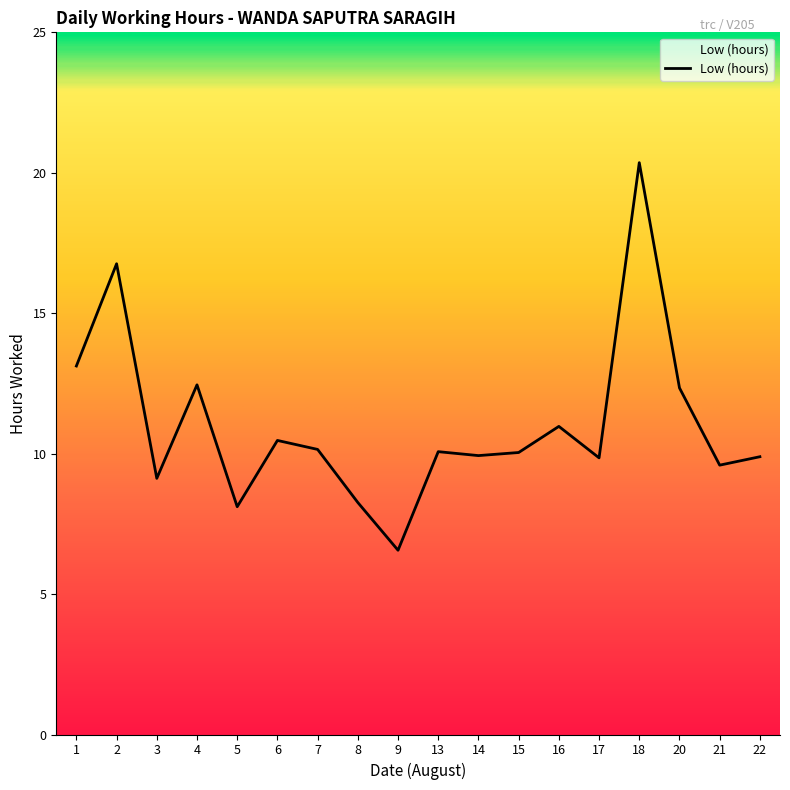

The chart shows a value of 14.3 at 16. True or false?

False